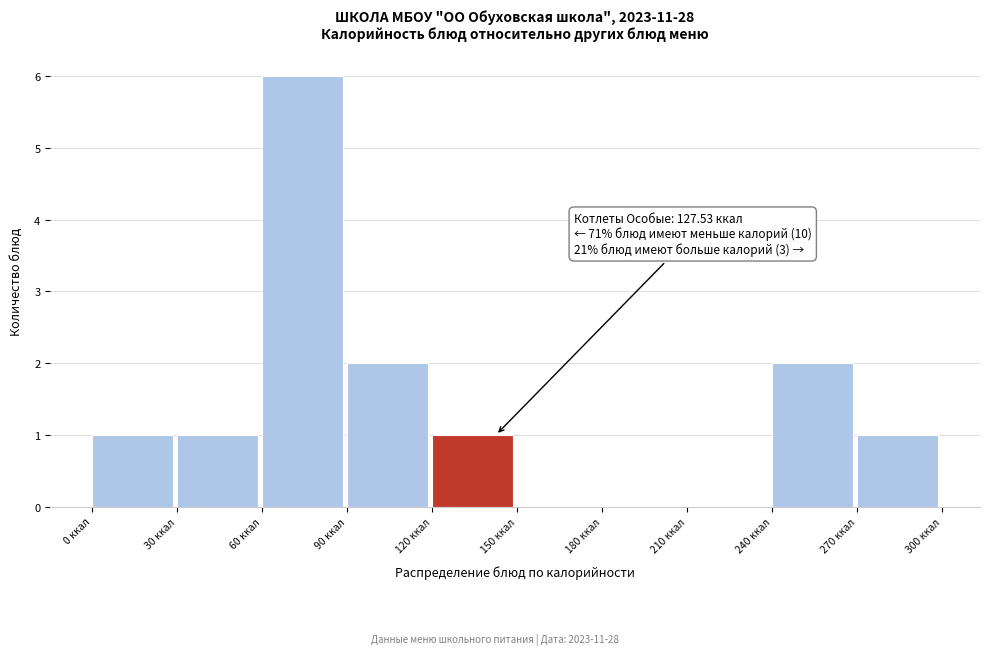

Which range on the x-axis has the tallest bar?

60 to 90